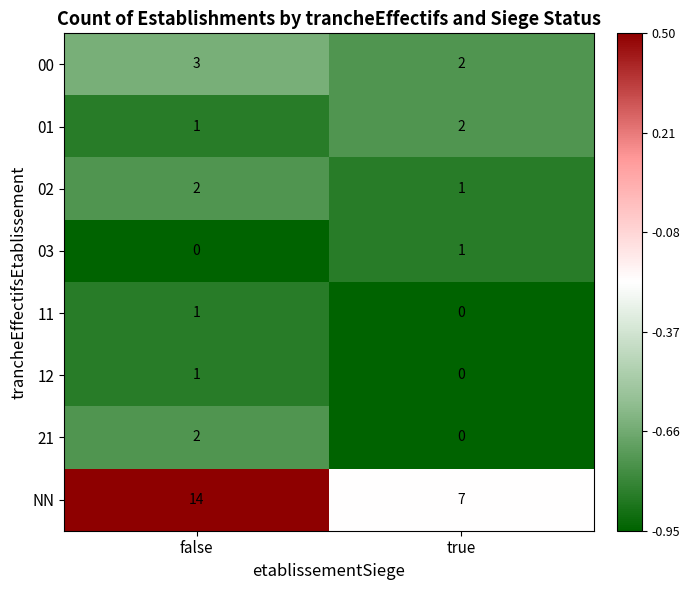

What is the greatest value displayed?

14